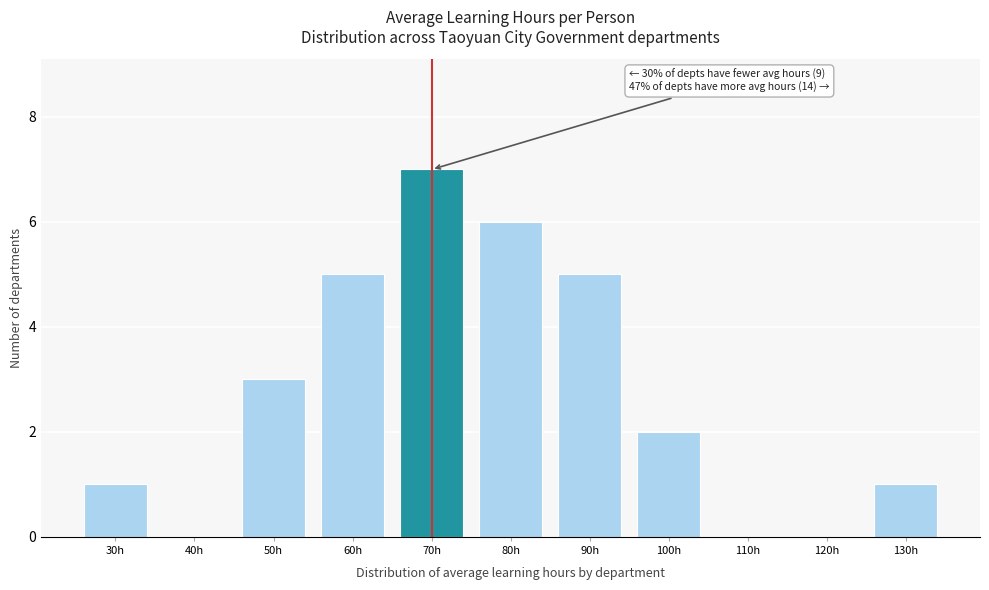

Reading right to left, extract all data points from this chart.

130h=1	120h=0	110h=0	100h=2	90h=5	80h=6	70h=7	60h=5	50h=3	40h=0	30h=1